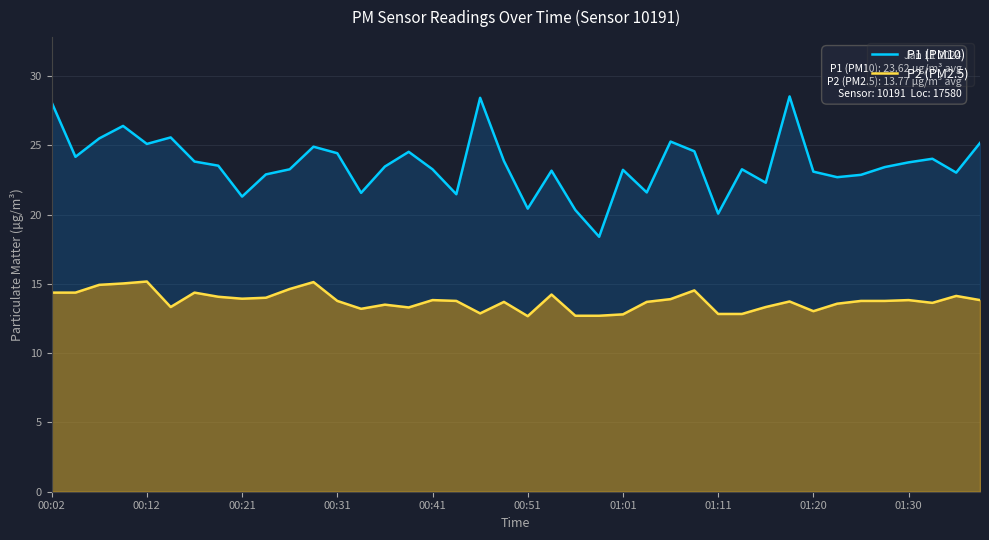

What is the difference between the maximum and minimum values in the P2 (PM2.5) series?

2.5